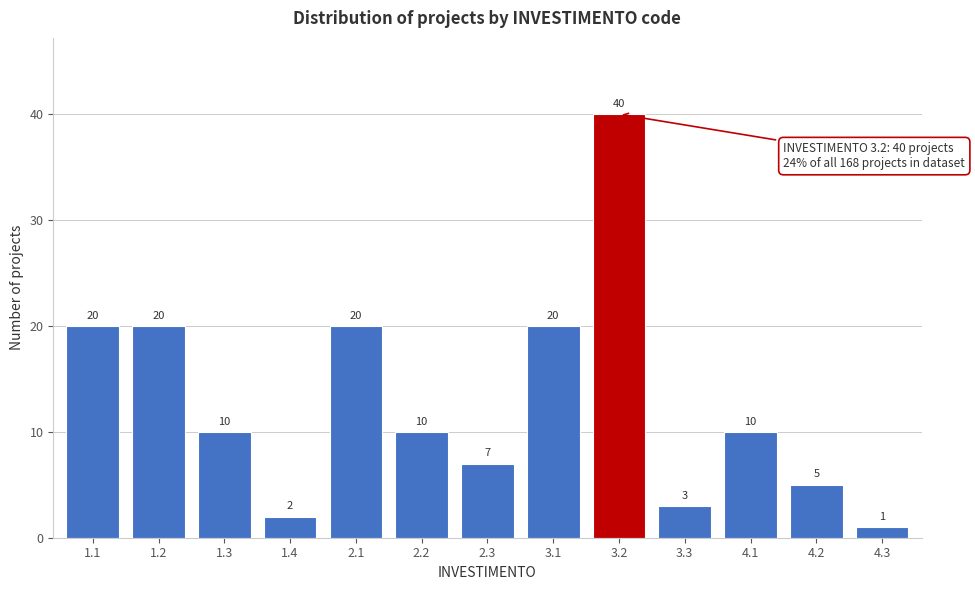

Reading left to right, transcribe all the data shown in this chart.

1.1=20	1.2=20	1.3=10	1.4=2	2.1=20	2.2=10	2.3=7	3.1=20	3.2=40	3.3=3	4.1=10	4.2=5	4.3=1